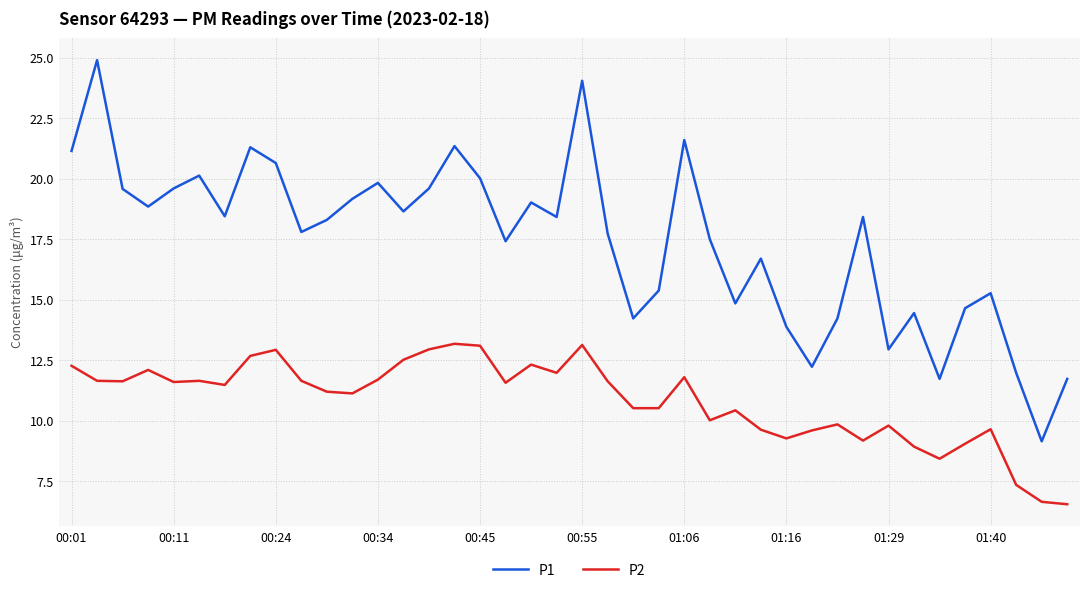

True or false: P2 and P1 intersect in this chart.

False